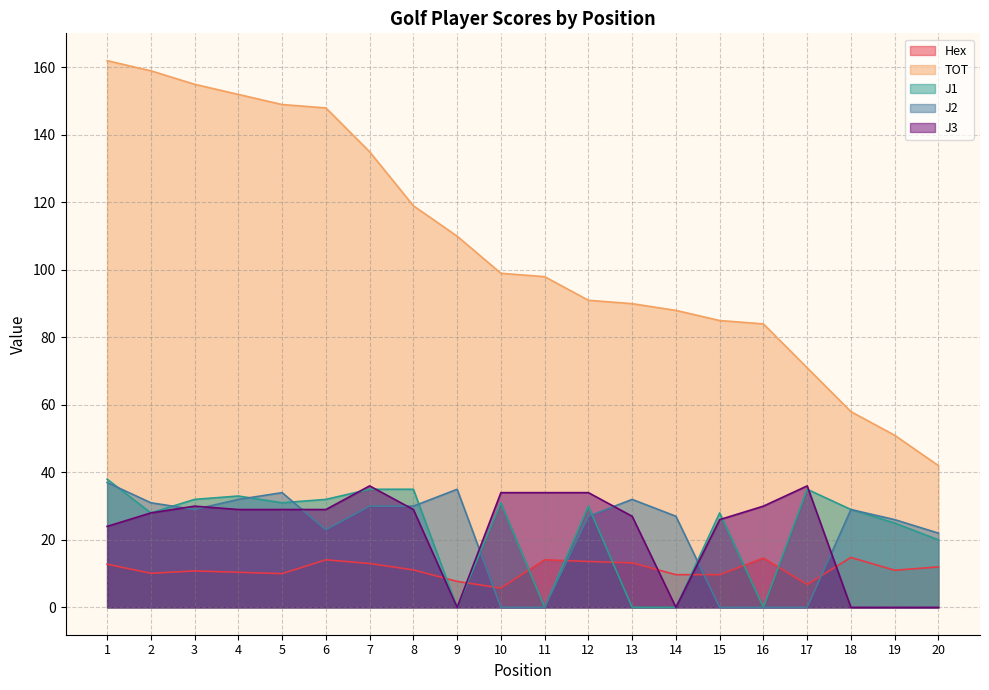

Between 6 and 7, which is larger?

6